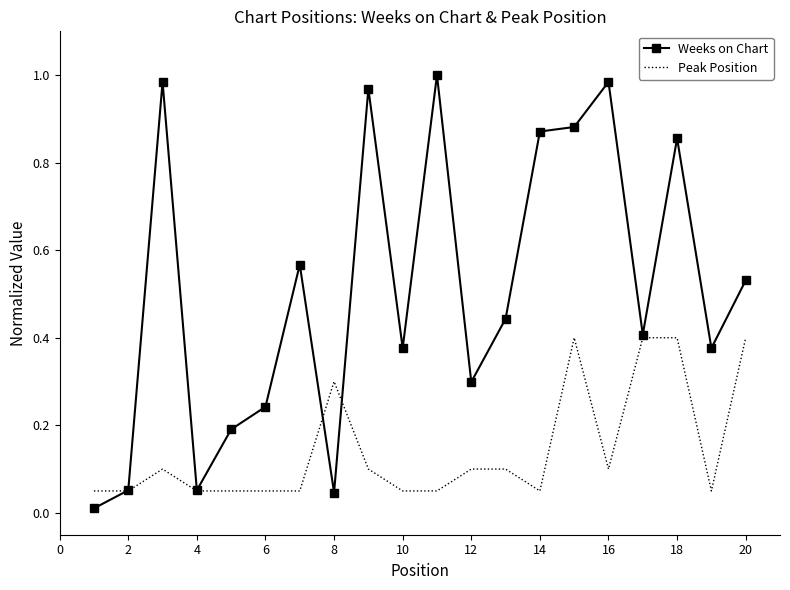

Which series has the widest spread of values?

Weeks on Chart